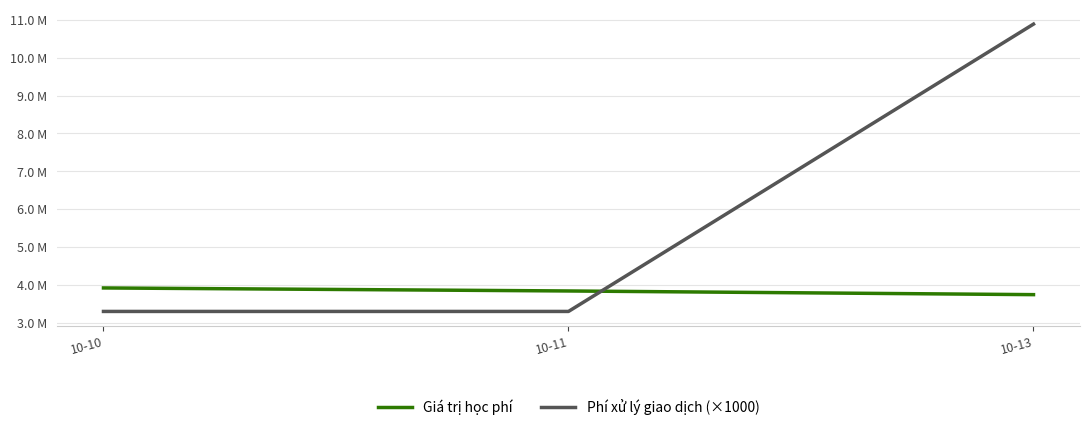

Does the chart have visible grid lines?

Yes